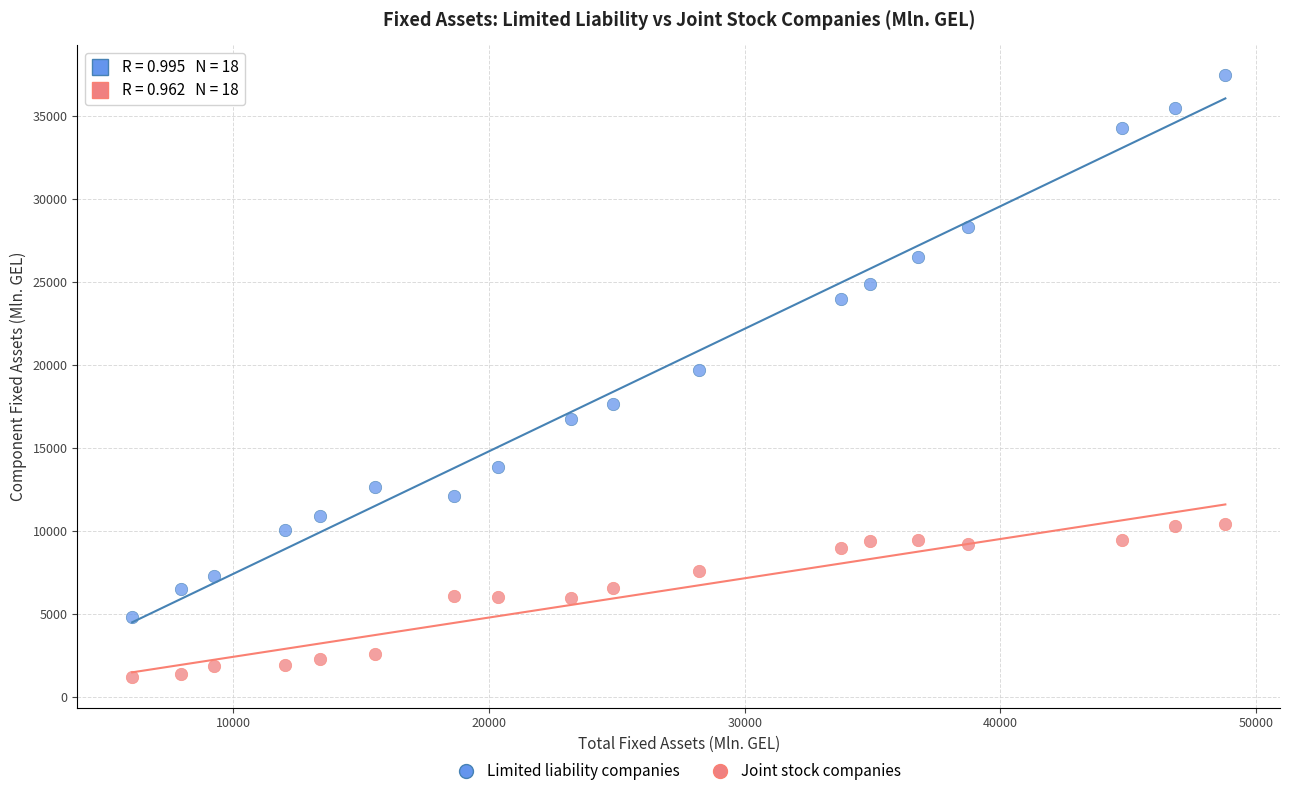

Which series has the largest Y range (max minus min)?

Limited liability companies